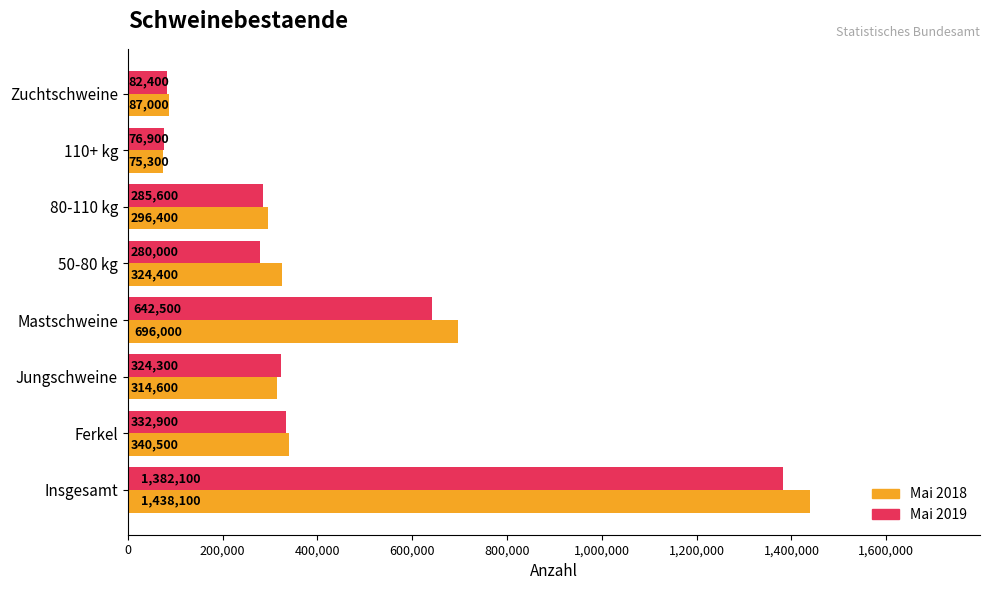

What is the average value of the Mai 2018 series?

446538